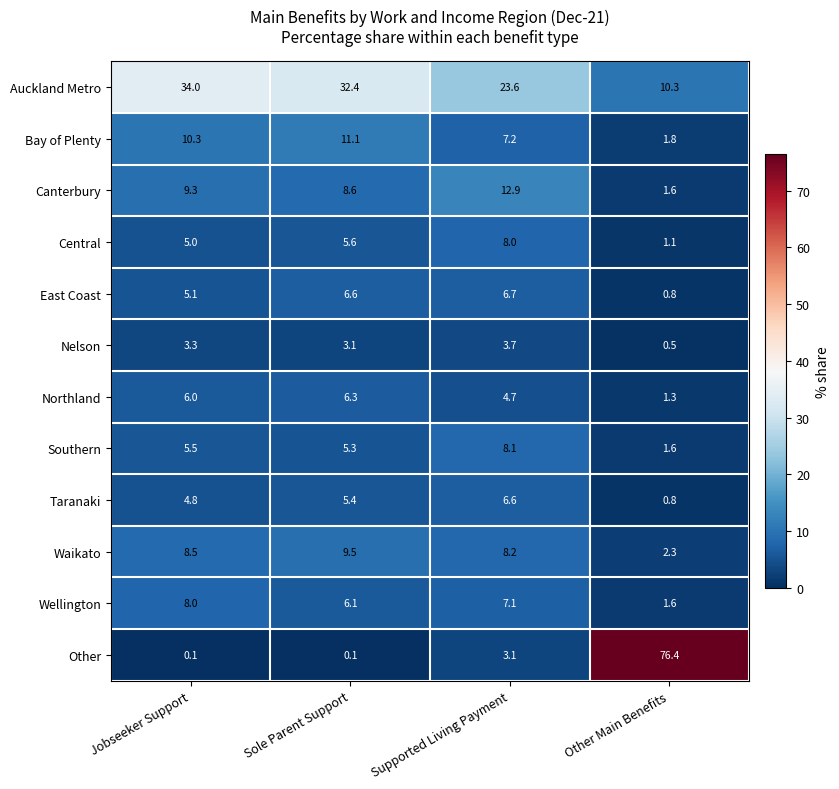

What is the total value across all series at Jobseeker Support?

99.9